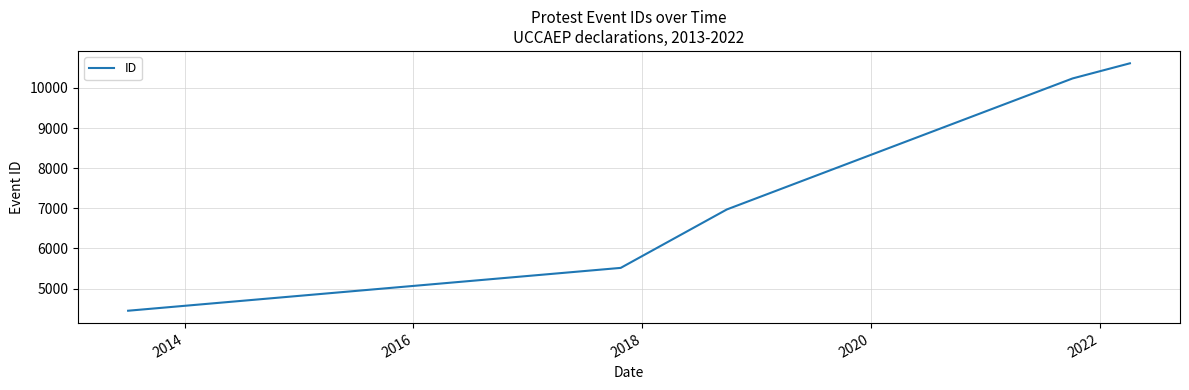

What is the smallest value displayed?

4447